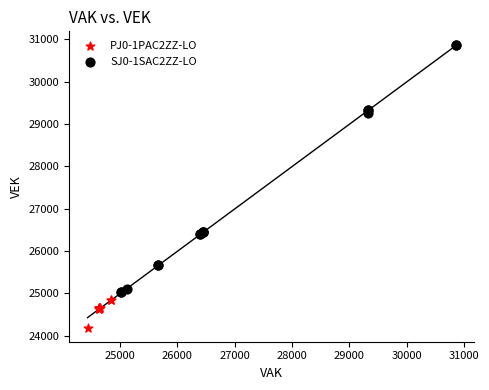

Which series contains the lowest Y value?

PJ0-1PAC2ZZ-LO